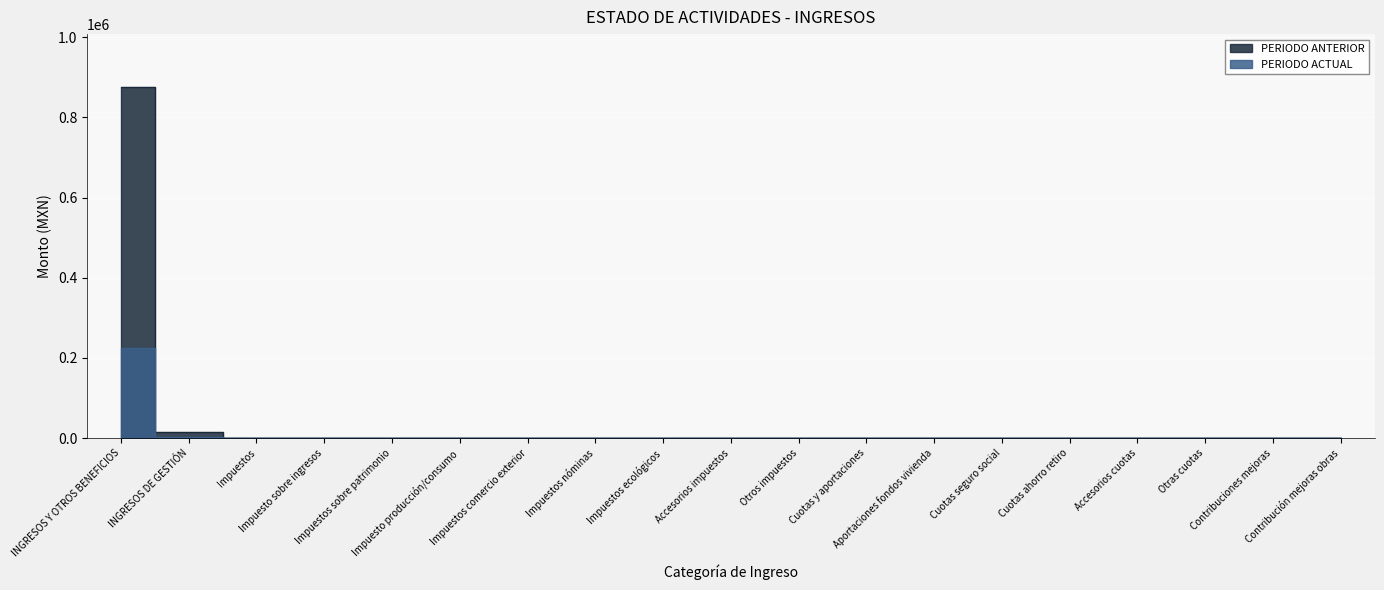

Is it true that PERIODO ACTUAL equals 97187.3 at Otros impuestos?

False